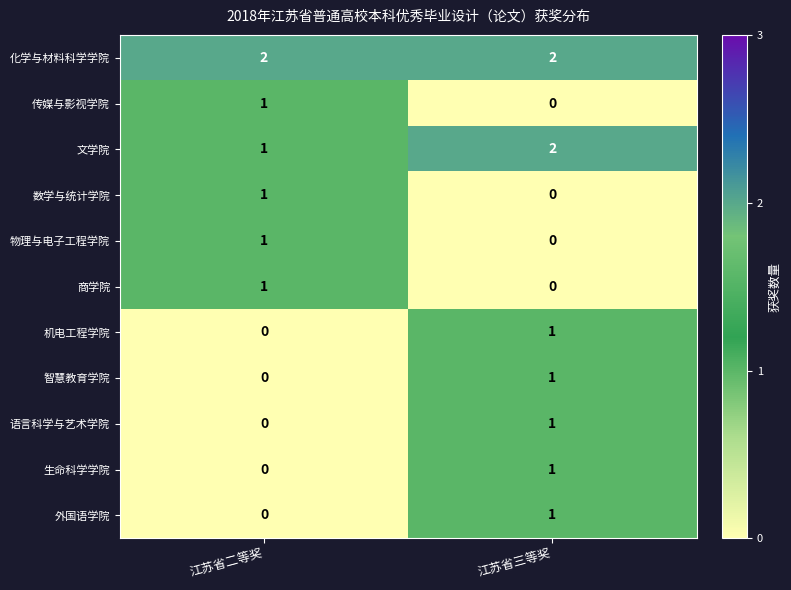

Rank the categories by 传媒与影视学院 value from lowest to highest.

江苏省三等奖, 江苏省二等奖